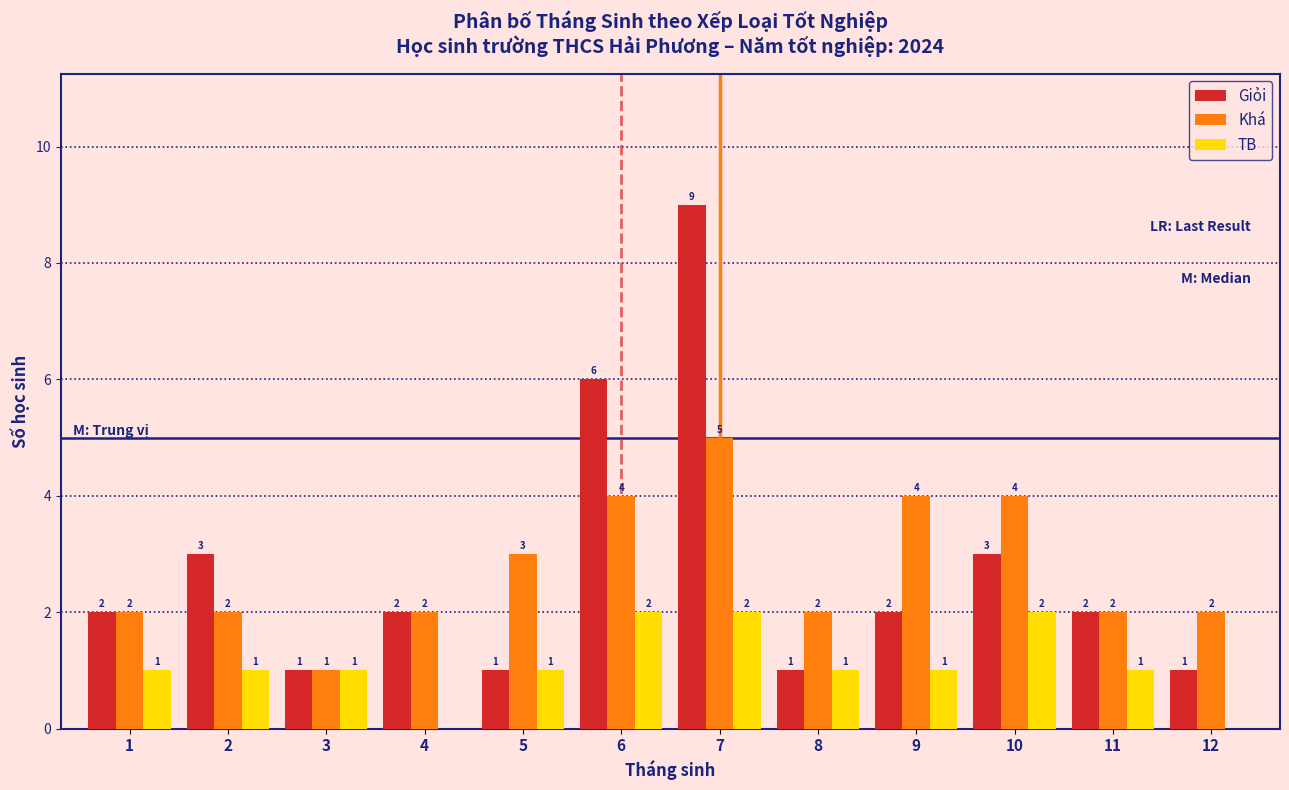

Reading left to right, extract all data points from this chart.

Giỏi: 1=2	2=3	3=1	4=2	5=1	6=6	7=9	8=1	9=2	10=3	11=2	12=1
Khá: 1=2	2=2	3=1	4=2	5=3	6=4	7=5	8=2	9=4	10=4	11=2	12=2
TB: 1=1	2=1	3=1	4=0	5=1	6=2	7=2	8=1	9=1	10=2	11=1	12=0